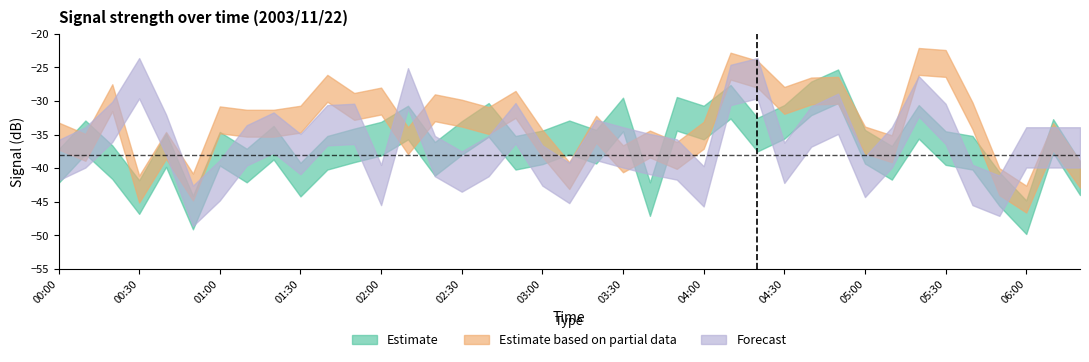

What is the average value of the Estimate based on partial data series?

-32.9